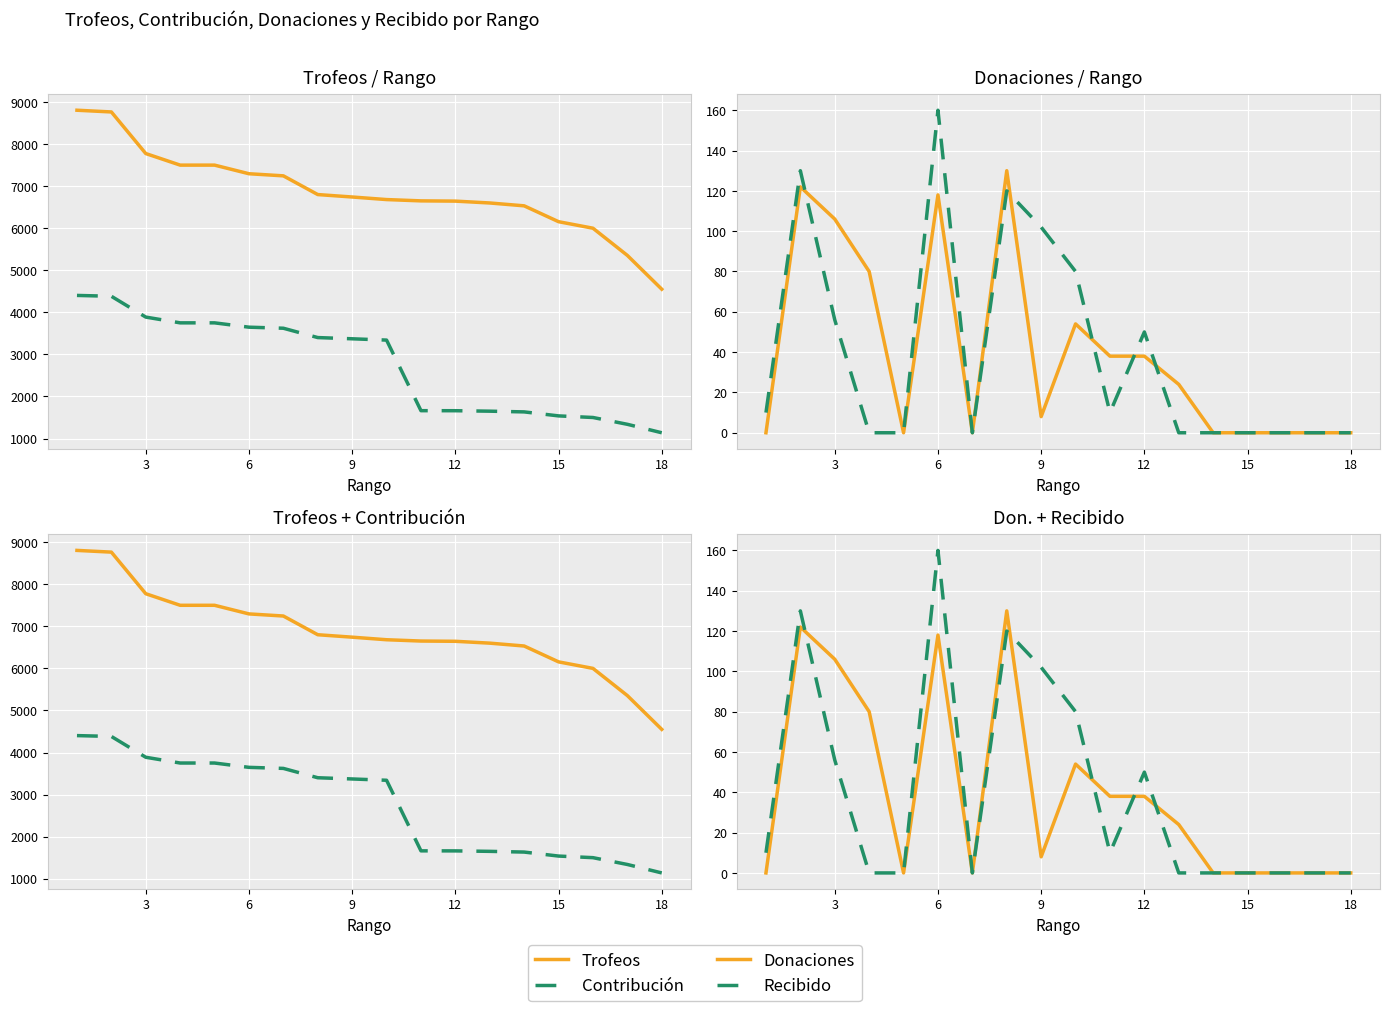

What is the average value of the Trofeos series?

6866